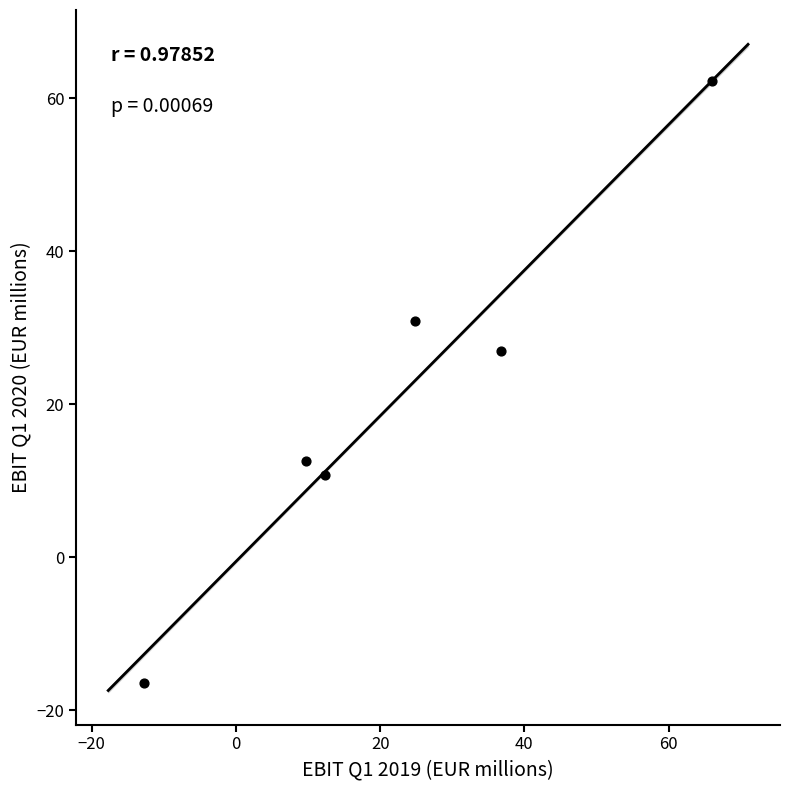

What is the average X value?

22.8